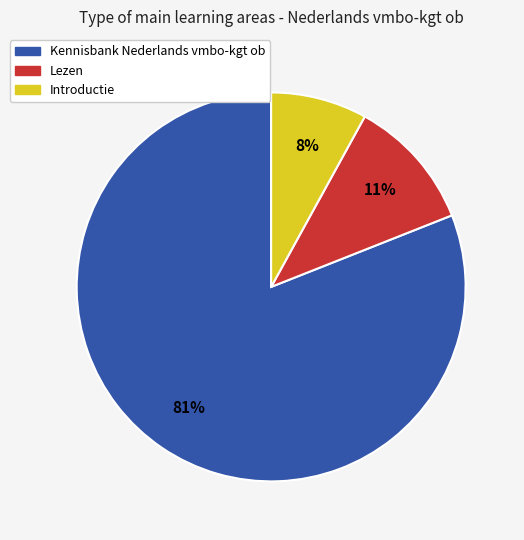

Is the sum of Introductie and Lezen greater than half?

No